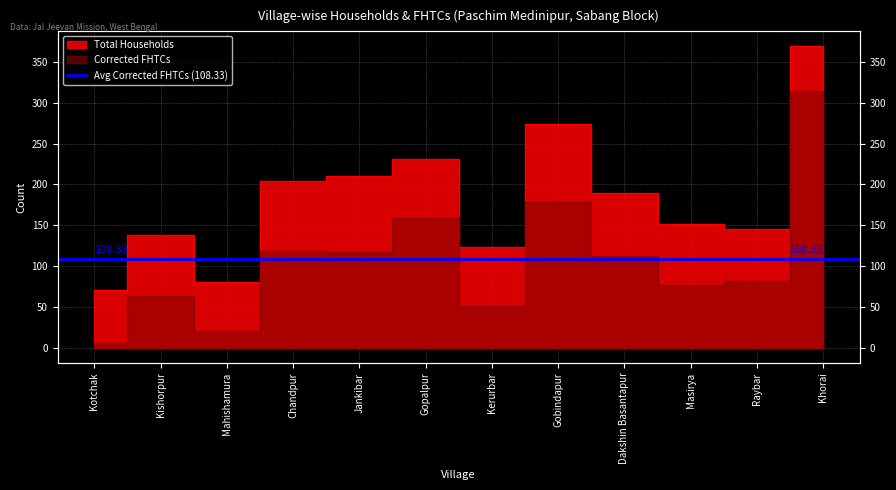

What is the difference between the Corrected FHTCs values at Gopalpur and Khorai?

155